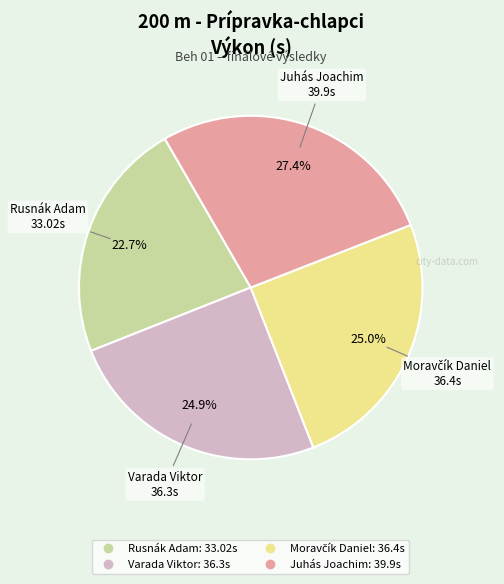

Which has a higher value, Varada Viktor or Rusnák Adam?

Varada Viktor